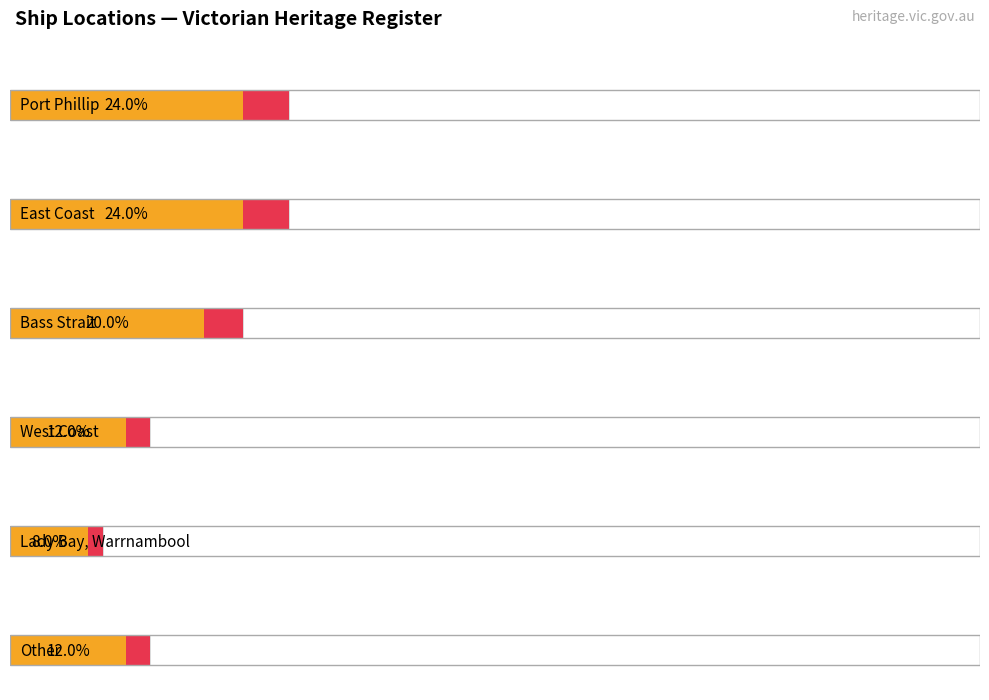

The chart shows a value of 3 at West Coast. True or false?

True